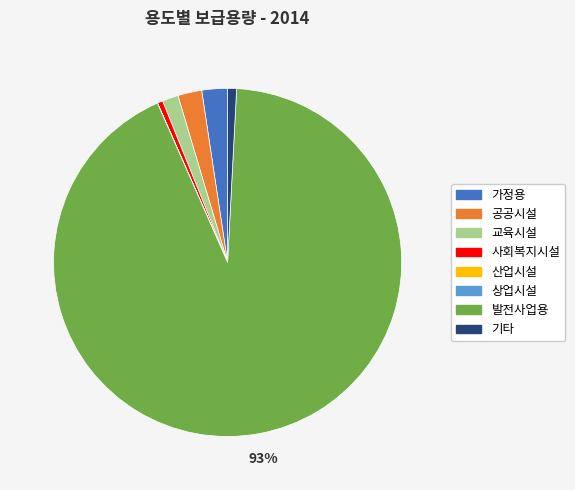

To the nearest percent, what is the difference between the largest and smallest slice percentages?

93%